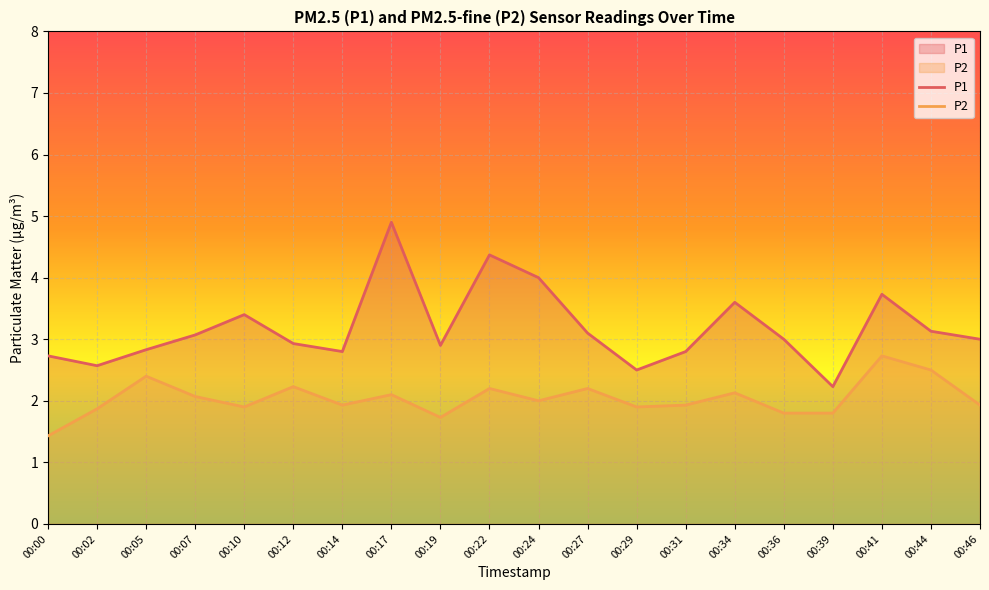

Count the number of data series in this chart.

2